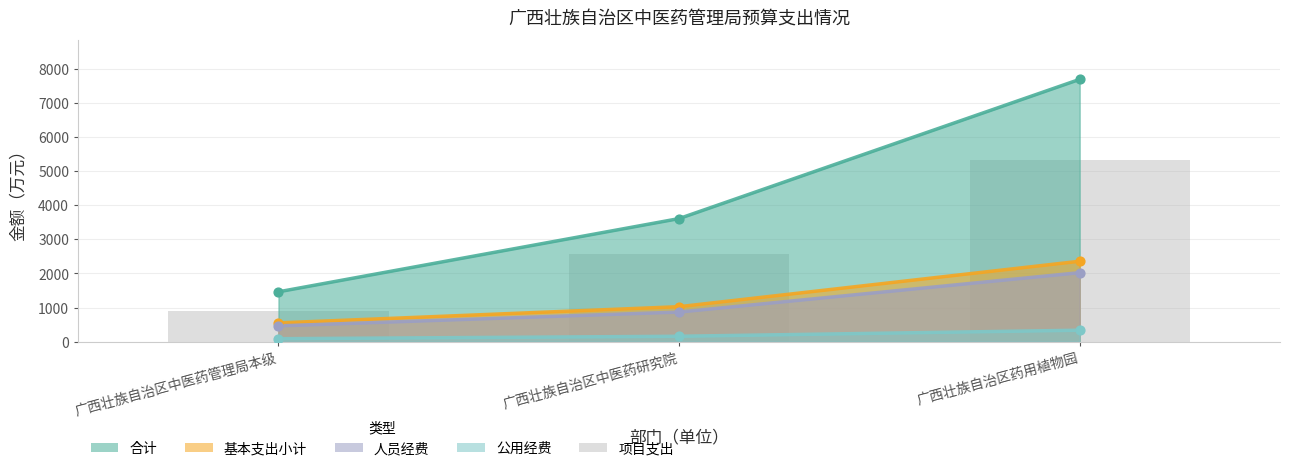

Which has a higher value, 广西壮族自治区药用植物园 or 广西壮族自治区中医药管理局本级?

广西壮族自治区药用植物园